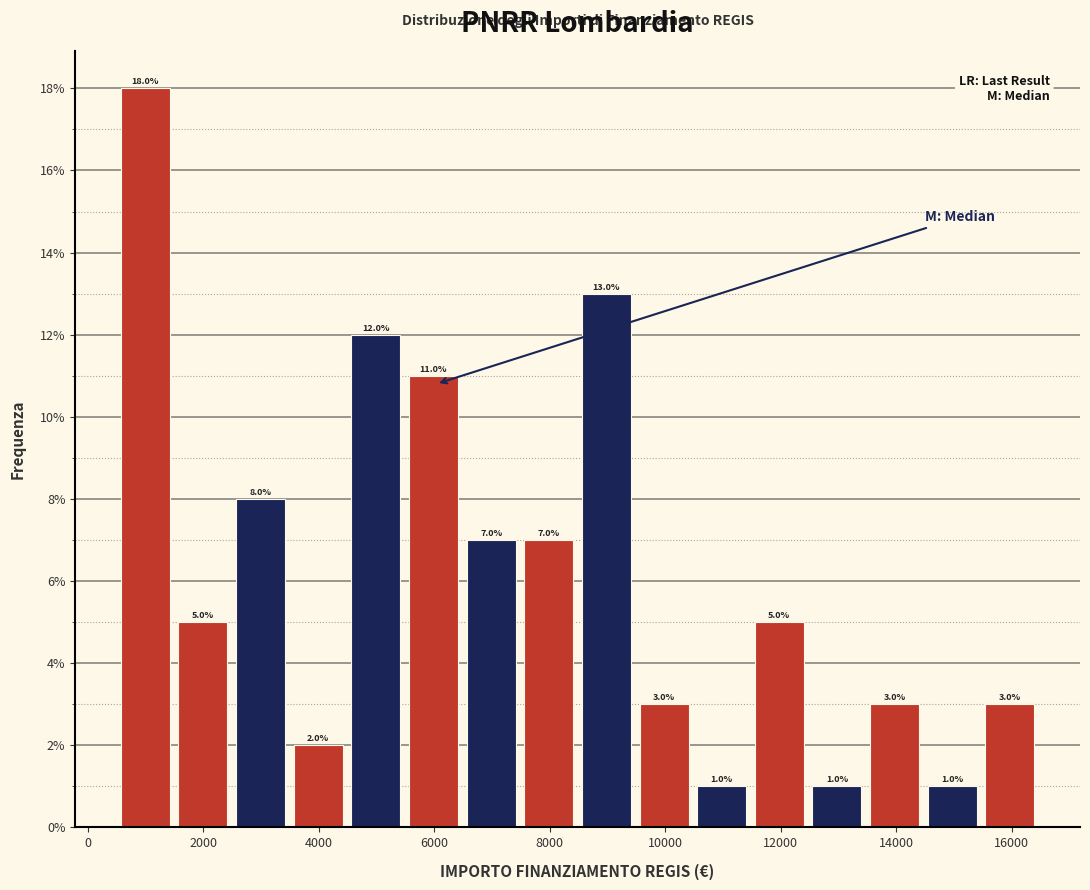

Reading left to right, transcribe this chart: for each bar, give the range it covers on the x-axis and its height. The bar edges are not printed on the chart, so give them approximately, as read against the axis.

600 to 1400: 18.0
1400 to 2400: 5.0
2400 to 3400: 8.0
3400 to 4400: 2.0
4400 to 5400: 12.0
5400 to 6400: 11.0
6400 to 7400: 7.0
7400 to 8400: 7.0
8400 to 9400: 13.0
9400 to 10400: 3.0
10400 to 11400: 1.0
11400 to 12400: 5.0
12400 to 13400: 1.0
13400 to 14400: 3.0
14400 to 15400: 1.0
15400 to 16400: 3.0